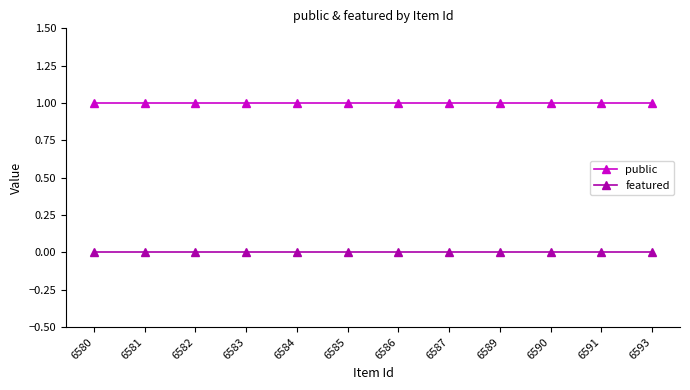

Reading left to right, what are all the values shown in this chart?

public: 6580=1	6581=1	6582=1	6583=1	6584=1	6585=1	6586=1	6587=1	6589=1	6590=1	6591=1	6593=1
featured: 6580=0	6581=0	6582=0	6583=0	6584=0	6585=0	6586=0	6587=0	6589=0	6590=0	6591=0	6593=0